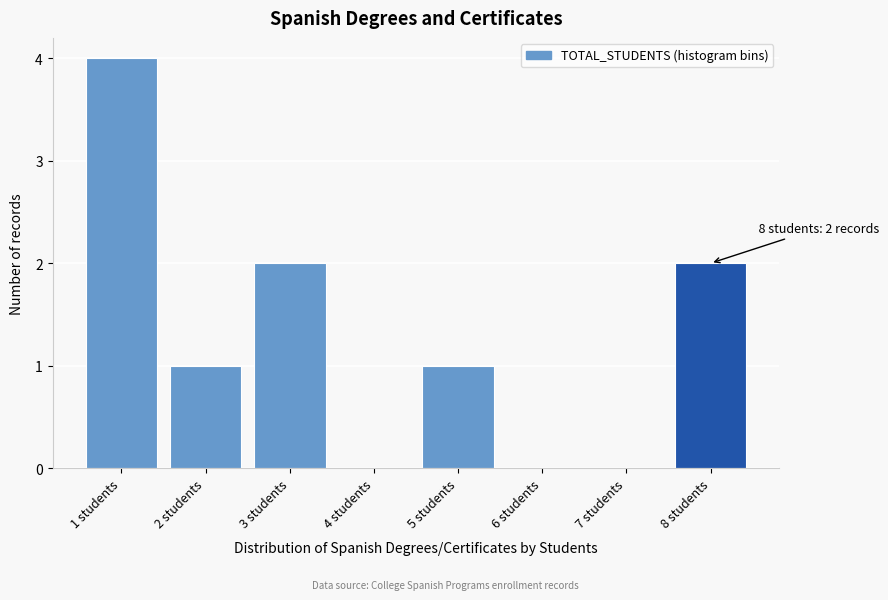

Over which range of the x-axis is the bar tallest?

0.5 to 1.5